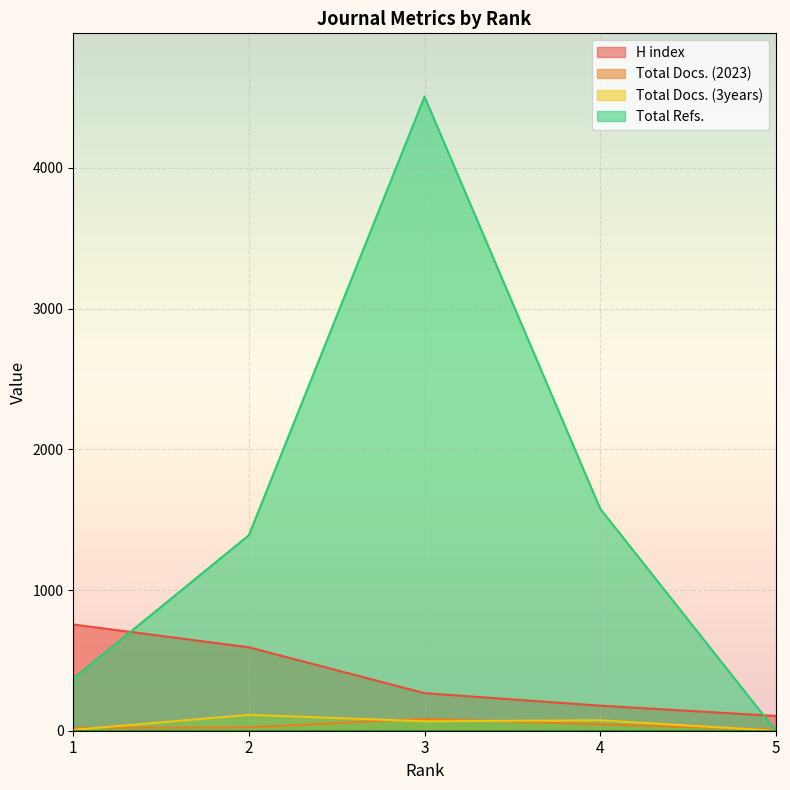

Where do Total Docs. (2023) and Total Refs. first cross each other?

4 and 5